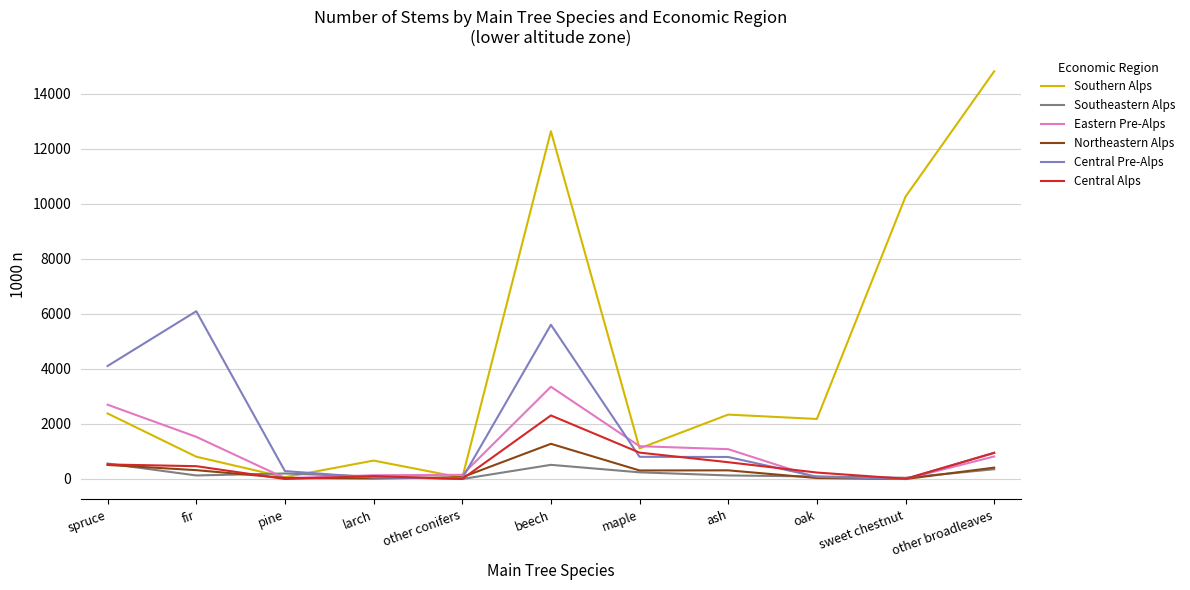

How many values in the Central Pre-Alps series are below 799?

5